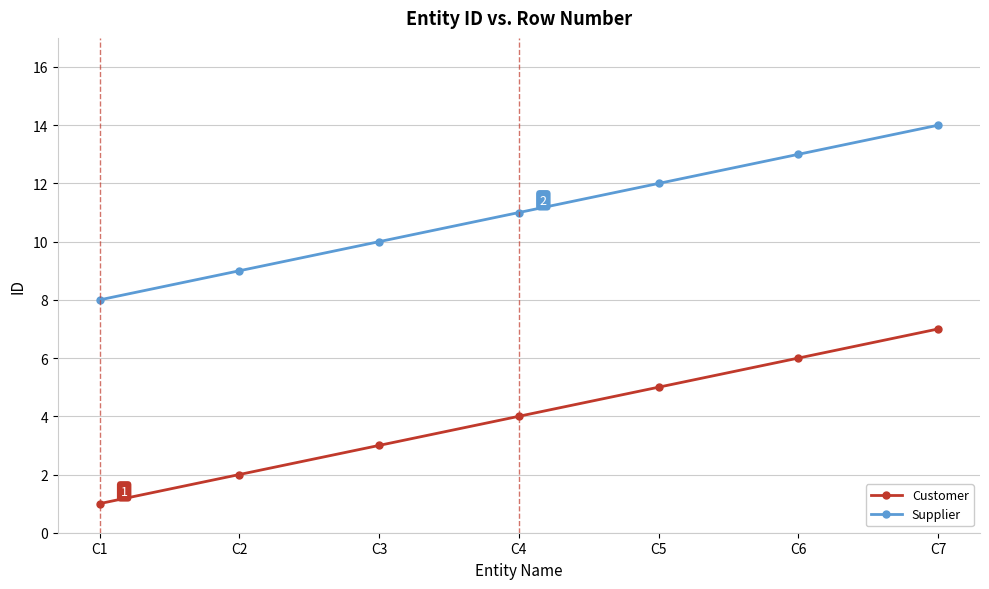

True or false: Supplier and Customer cross at least once.

False